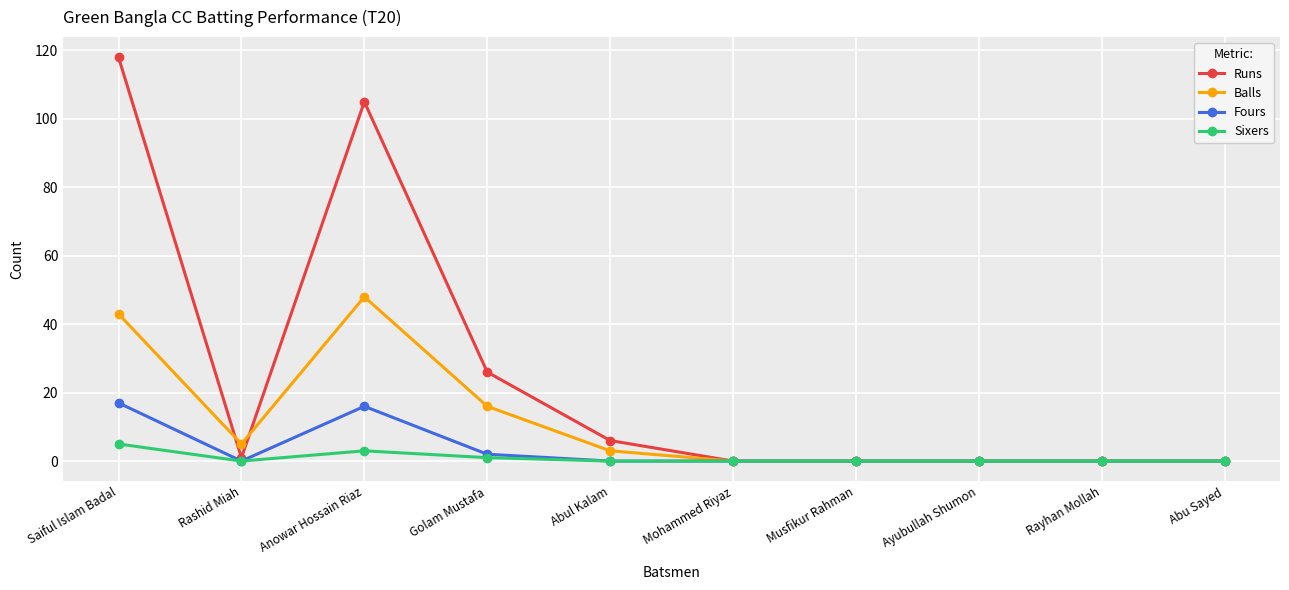

Which series has the widest spread of values?

Runs